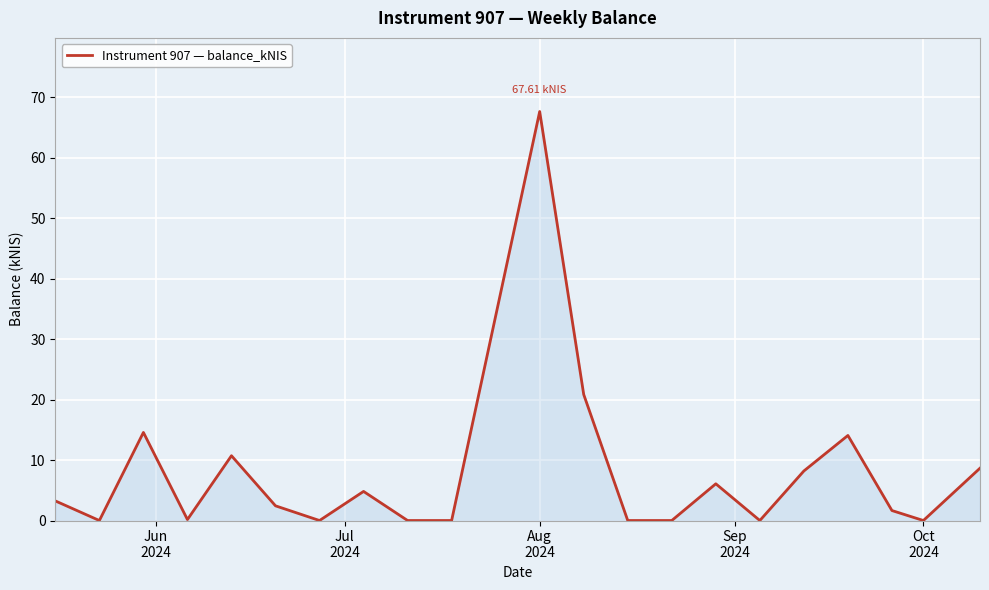

How many lines are shown in the chart?

1